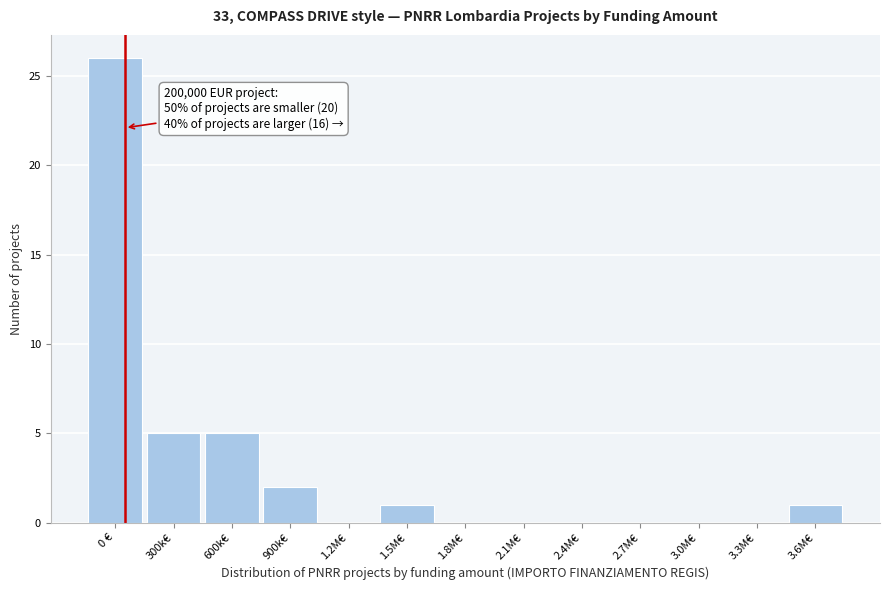

Reading left to right, transcribe all the data shown in this chart.

0 €=26	300k€=5	600k€=5	900k€=2	1.2M€=0	1.5M€=1	1.8M€=0	2.1M€=0	2.4M€=0	2.7M€=0	3.0M€=0	3.3M€=0	3.6M€=1